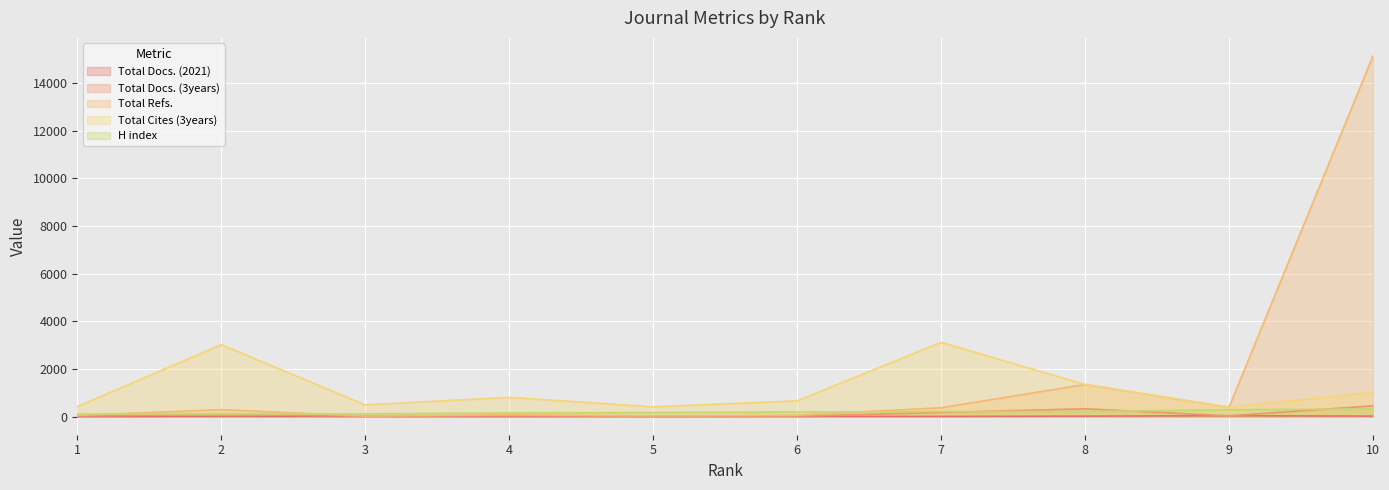

How many interior local valleys does the Total Docs. (3years) series have?

3